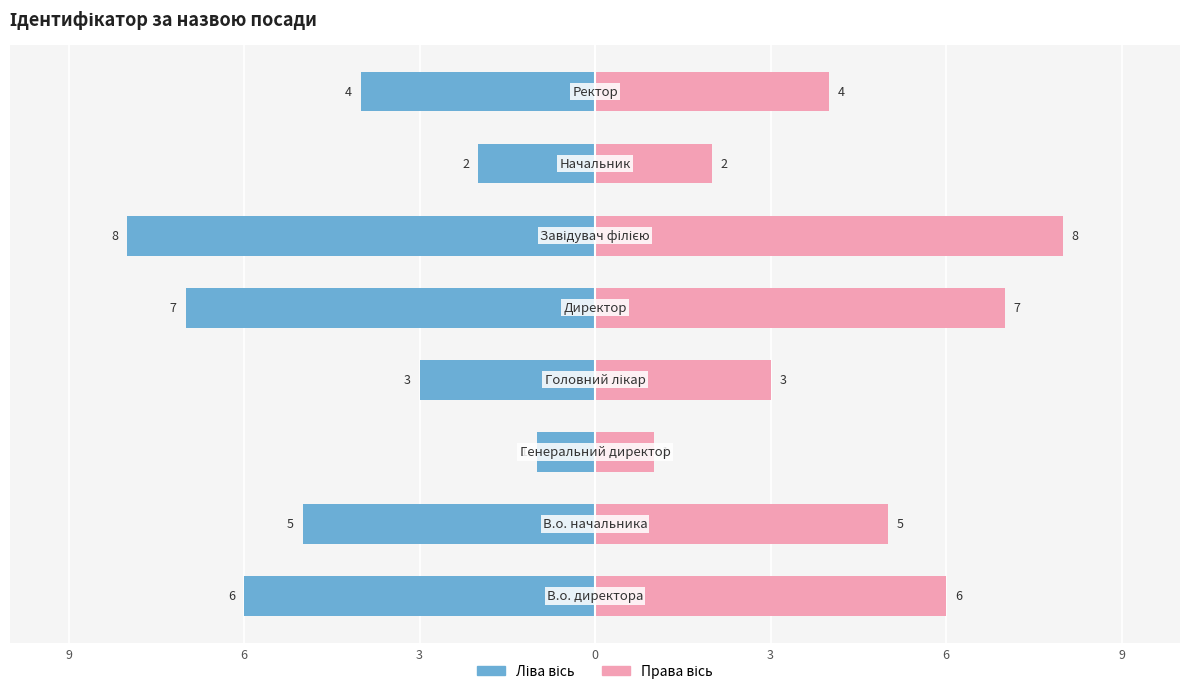

Count the number of categories in the chart.

8